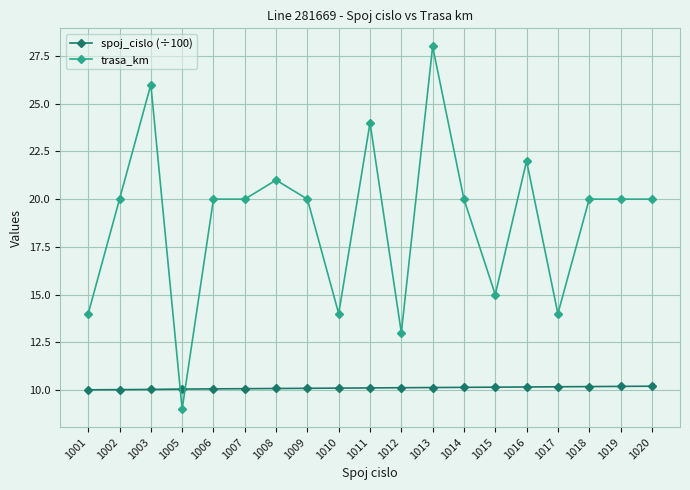

The trasa_km series shows 21.0 at 1008. True or false?

True